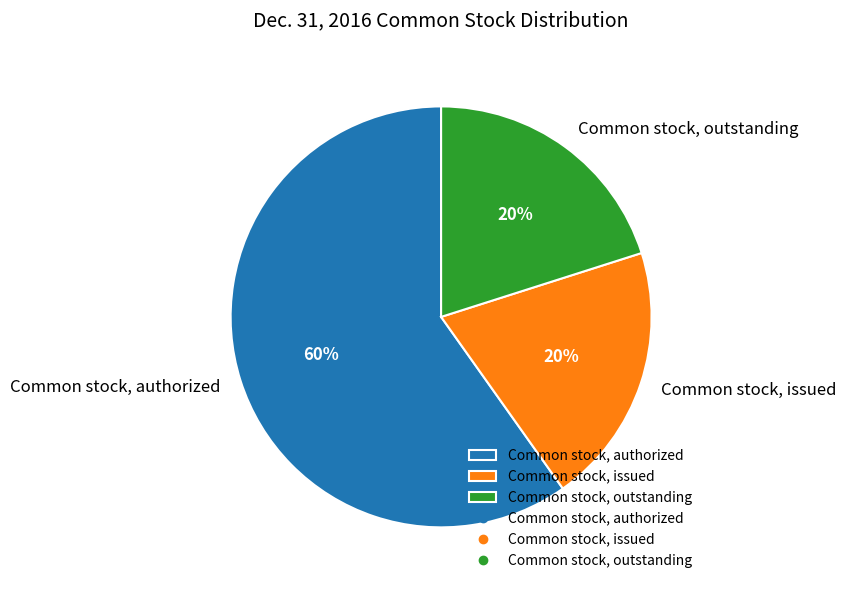

What is the largest slice in the pie chart?

Common stock, authorized